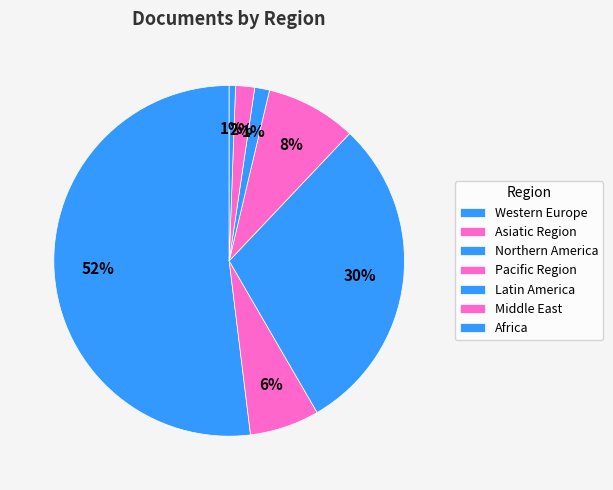

Count the number of slices in the pie.

7